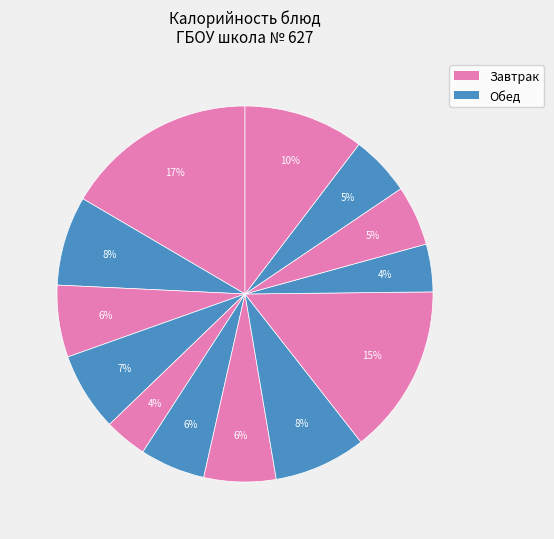

Count the number of slices in the pie.

13